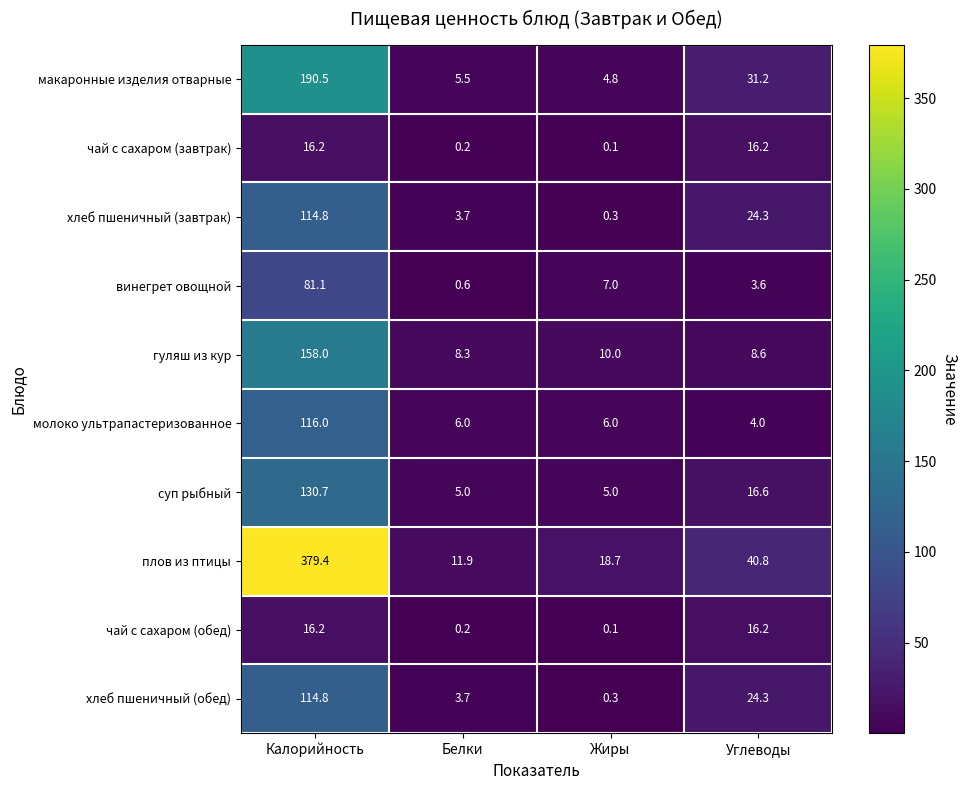

The хлеб пшеничный (обед) series shows 167.4 at Калорийность. True or false?

False